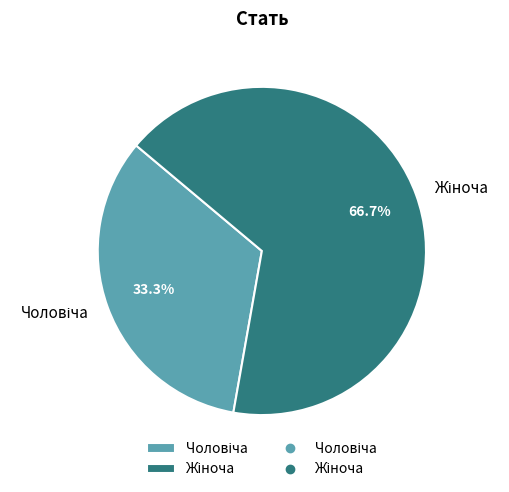

Which has a higher value, Жіноча or Чоловіча?

Жіноча